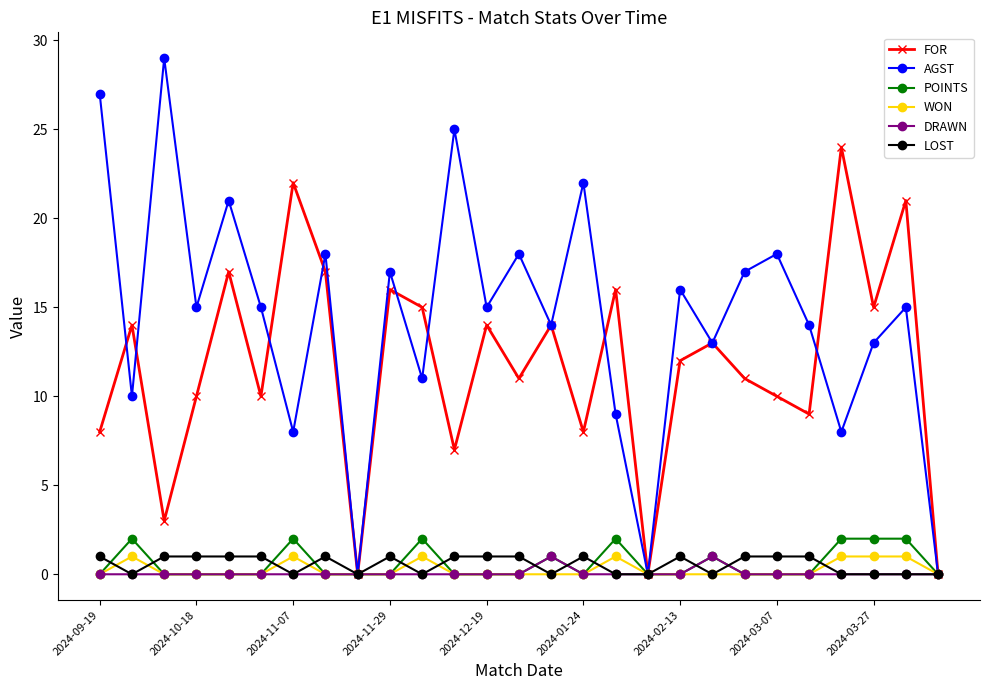

How many lines are shown in the chart?

6